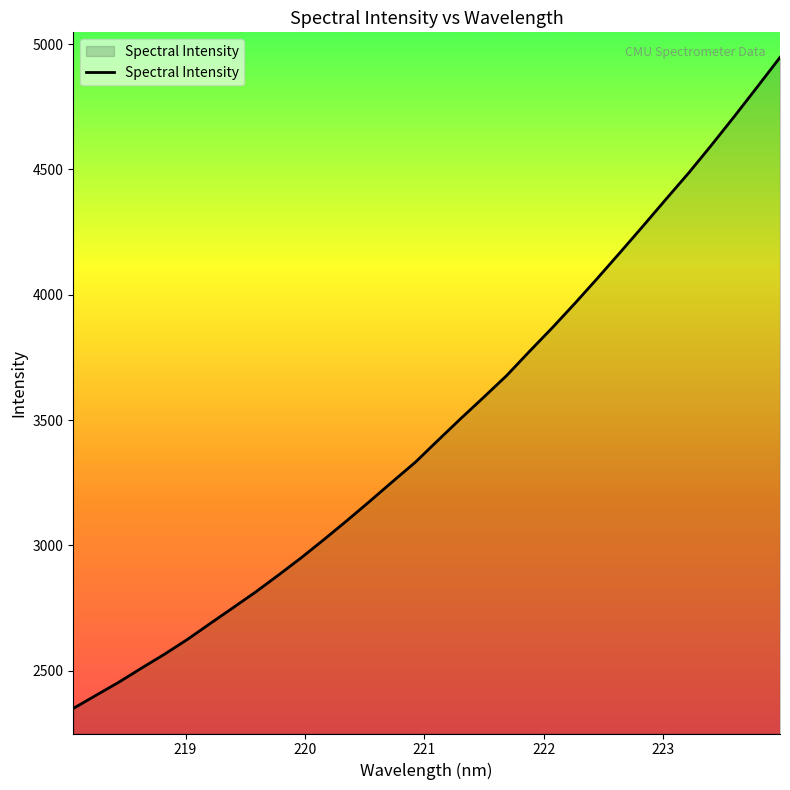

What is the difference between the maximum and minimum values?

2597.6